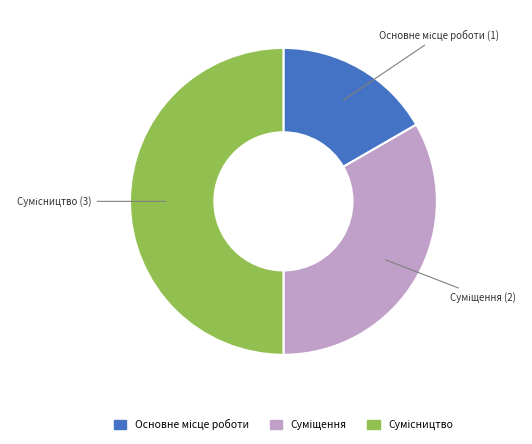

Which has a higher value, Основне місце роботи or Суміщення?

Суміщення